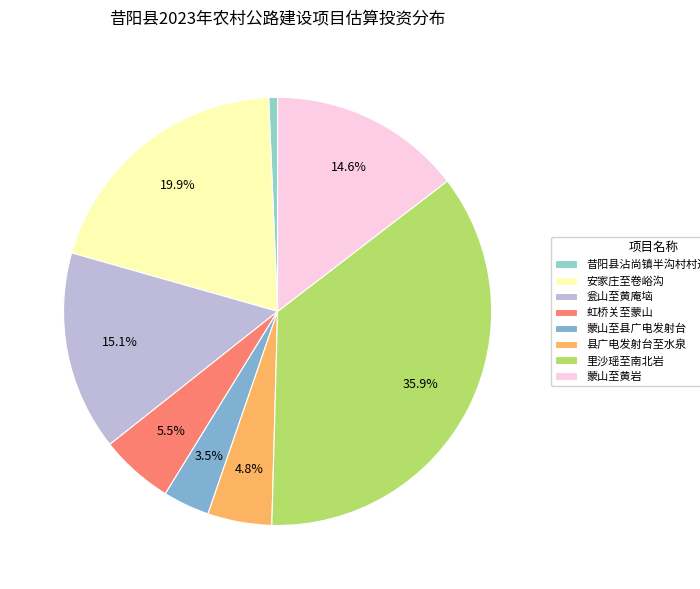

What percentage is the 瓮山至黄庵垴 slice, to the nearest percent?

15%